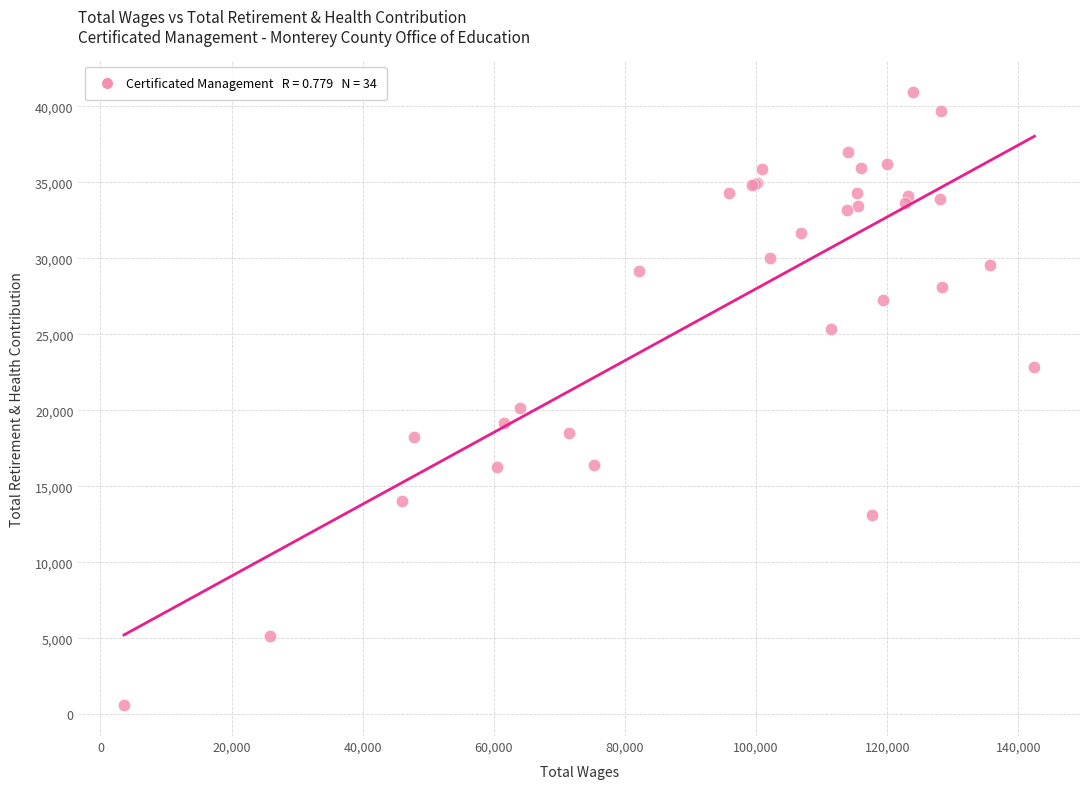

What Y value in the scatter plot is closest to 20770?

20133